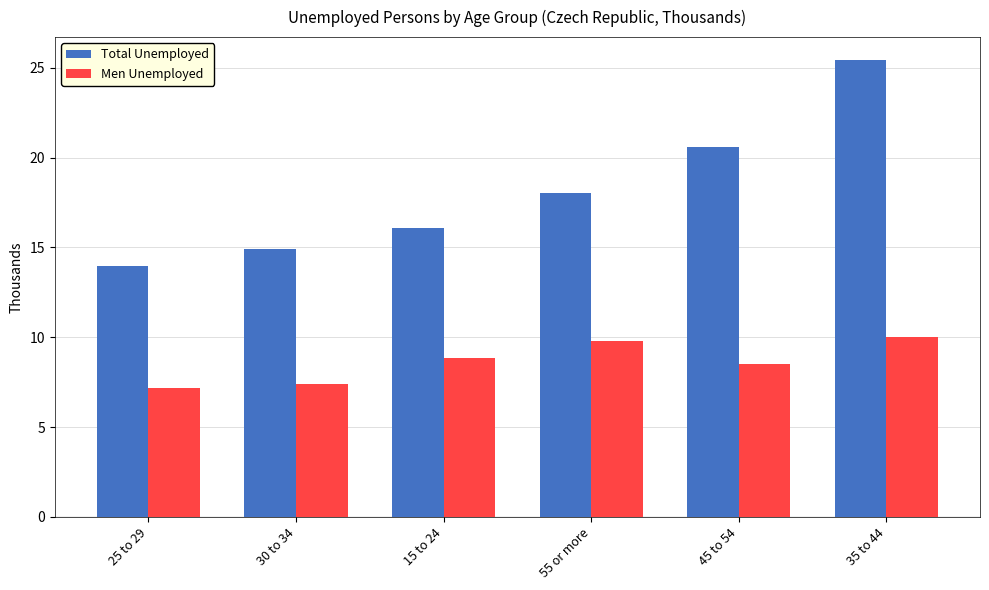

What is the label of the 4th bar from the right?

15 to 24